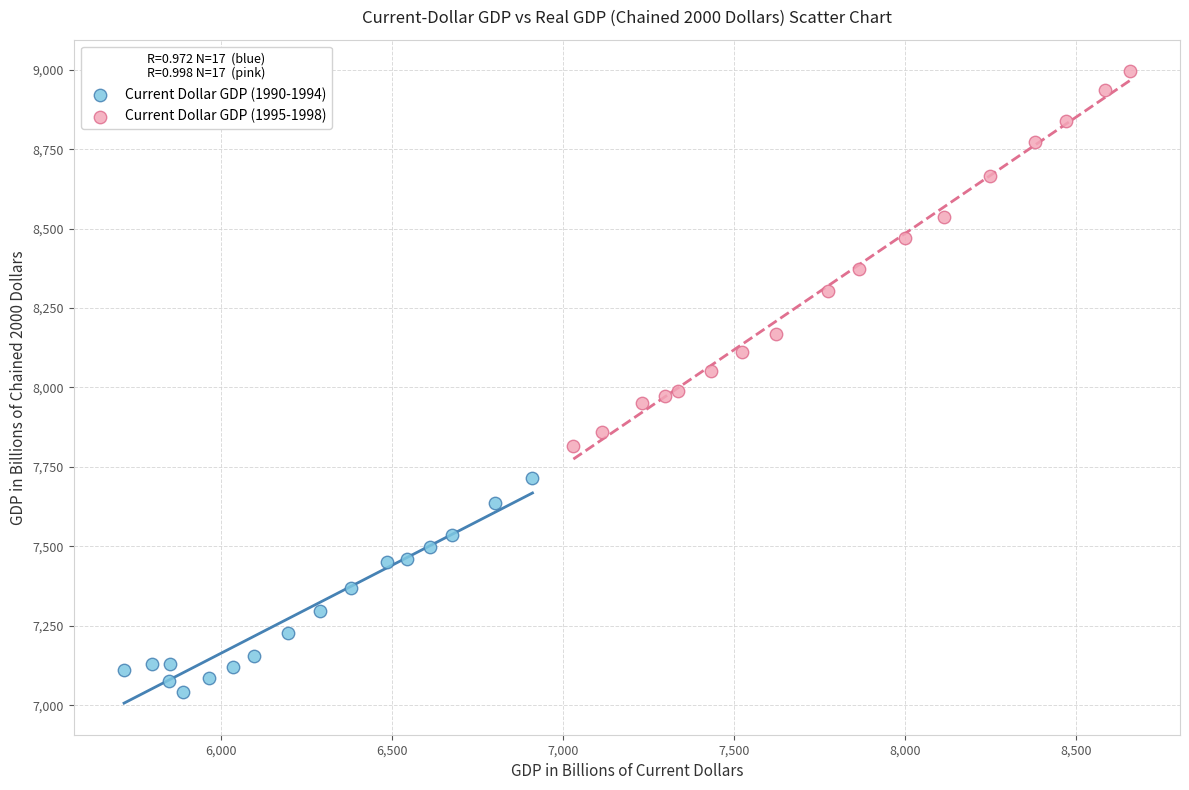

Which series contains the lowest Y value?

Current Dollar GDP (1990-1994)